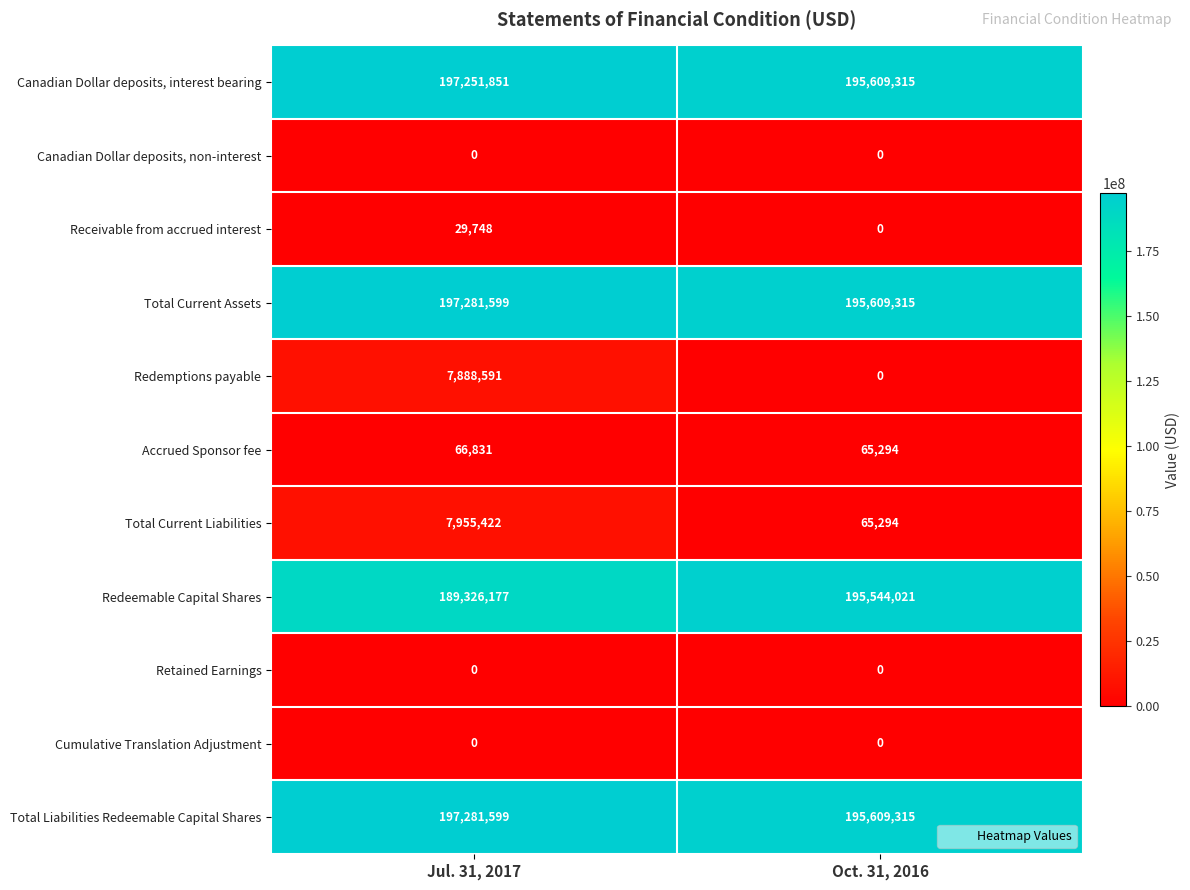

True or false: Redeemable Capital Shares has a value of 111872133 at Jul. 31, 2017.

False